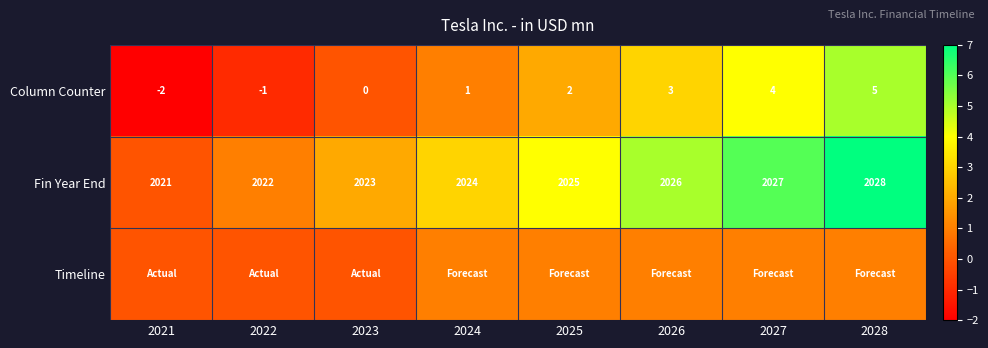

What value does the Fin Year End series have at 2024?

2024